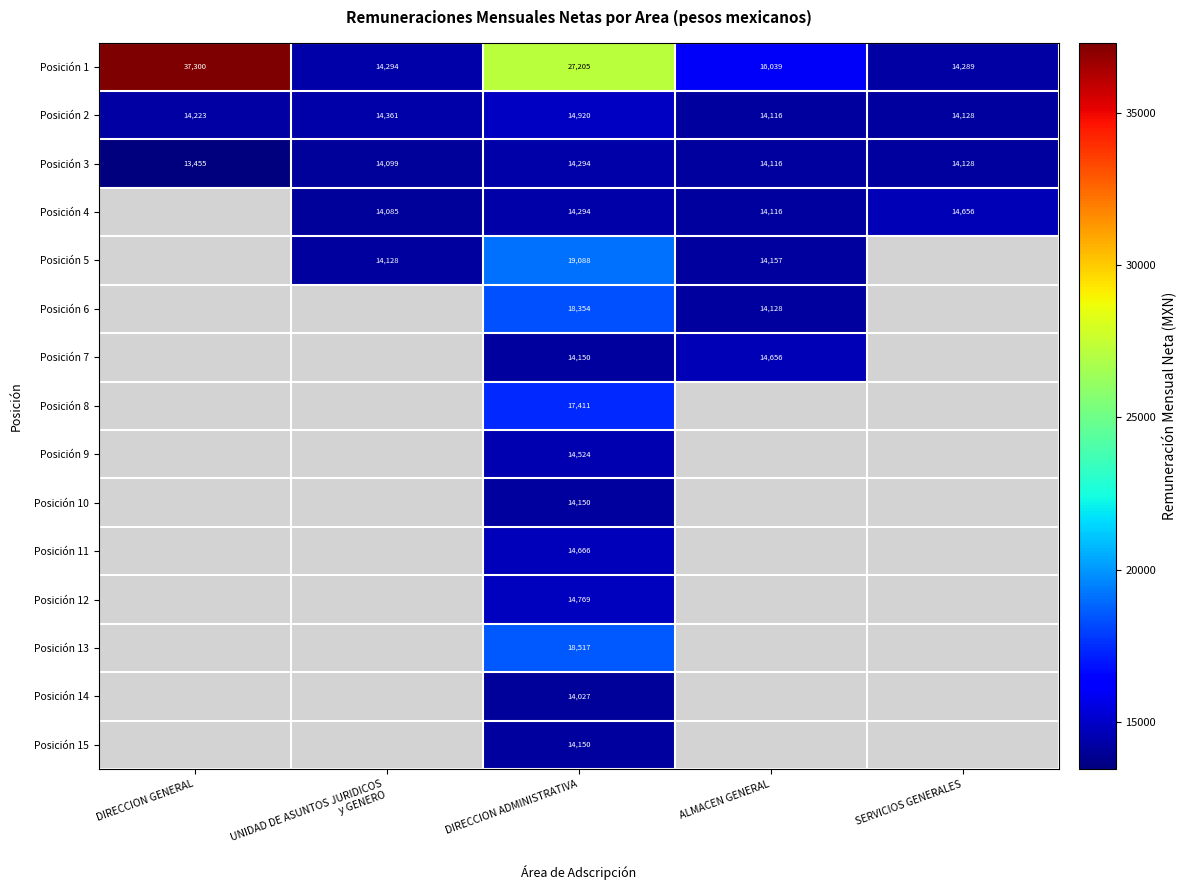

What is the total value across all series at DIRECCION ADMINISTRATIVA?

244519.0